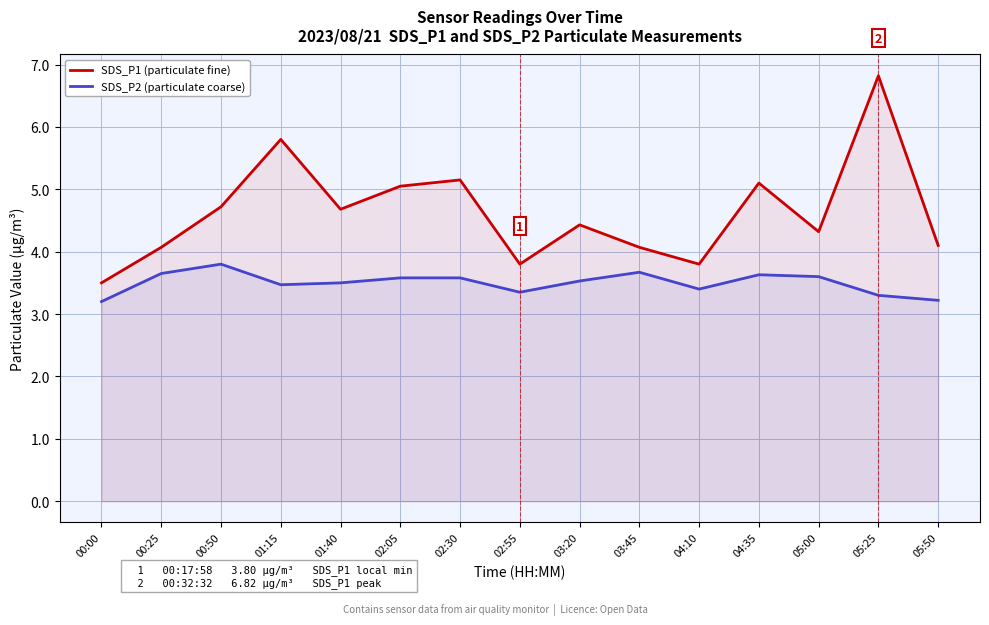

What is the difference between the maximum and second lowest values in the SDS_P2 (particulate coarse) series?

0.6